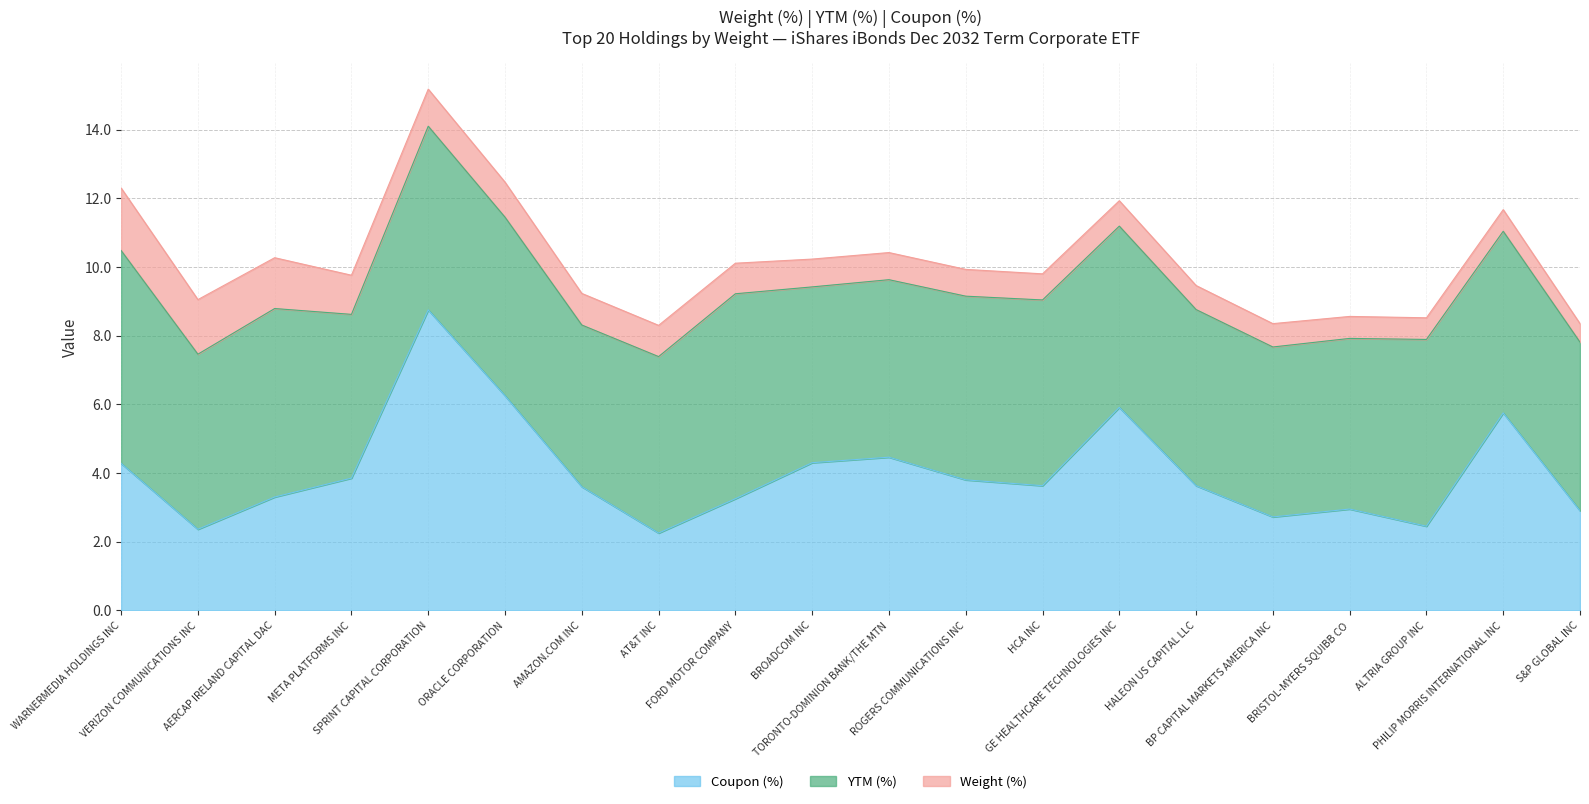

What is the total value across all series at PHILIP MORRIS INTERNATIONAL INC?

11.7